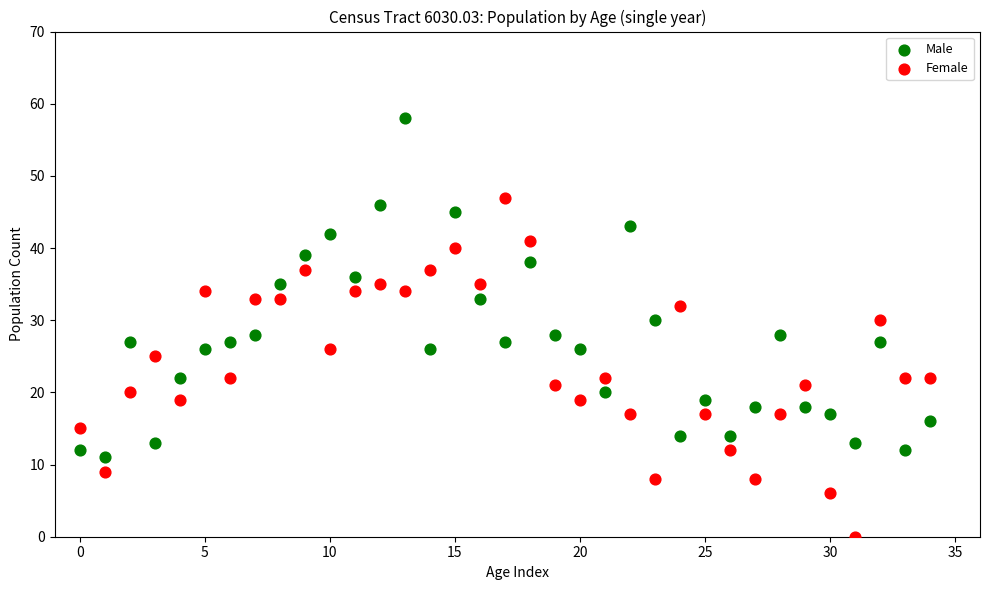

Which series contains the lowest Y value?

Female